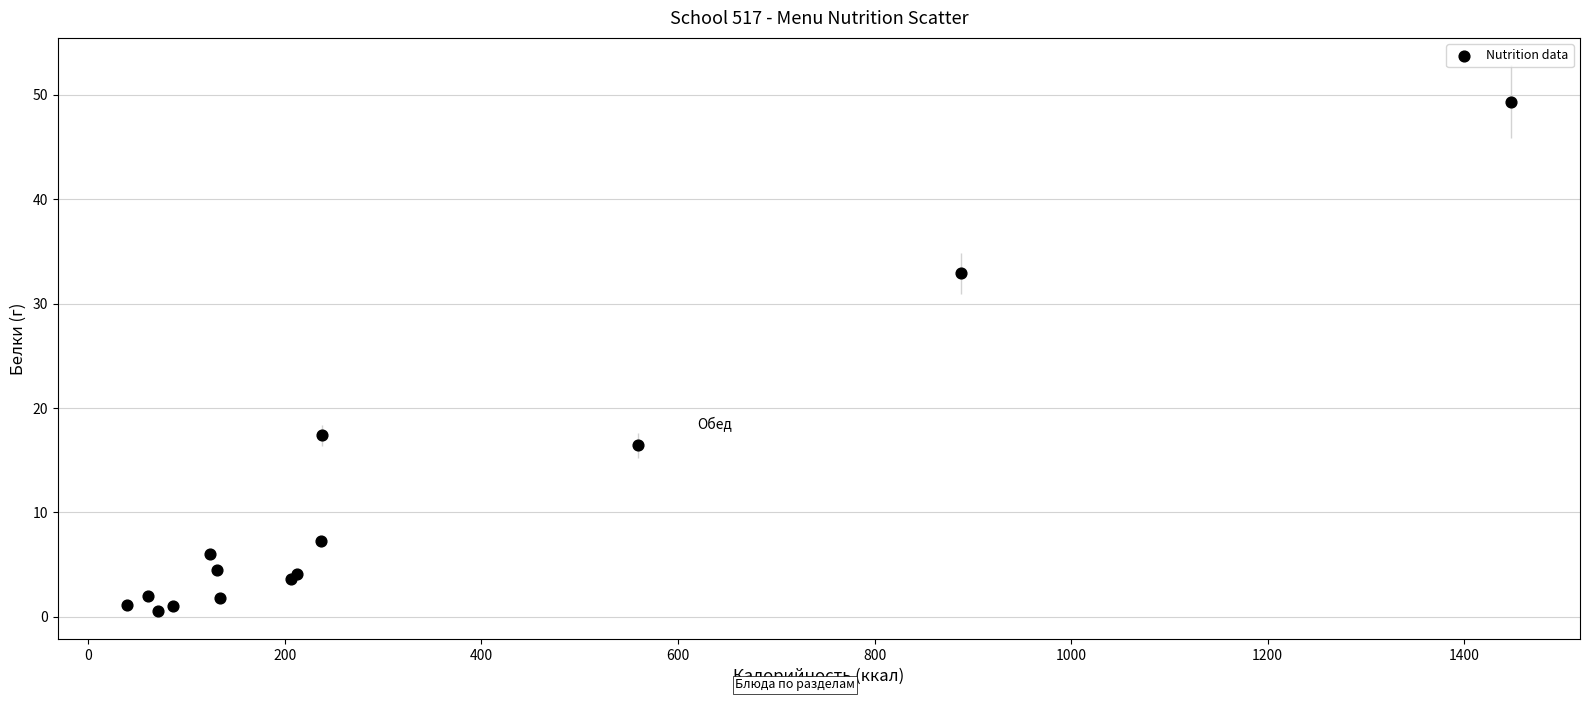

What Y value in the scatter plot is closest to 24?

17.4